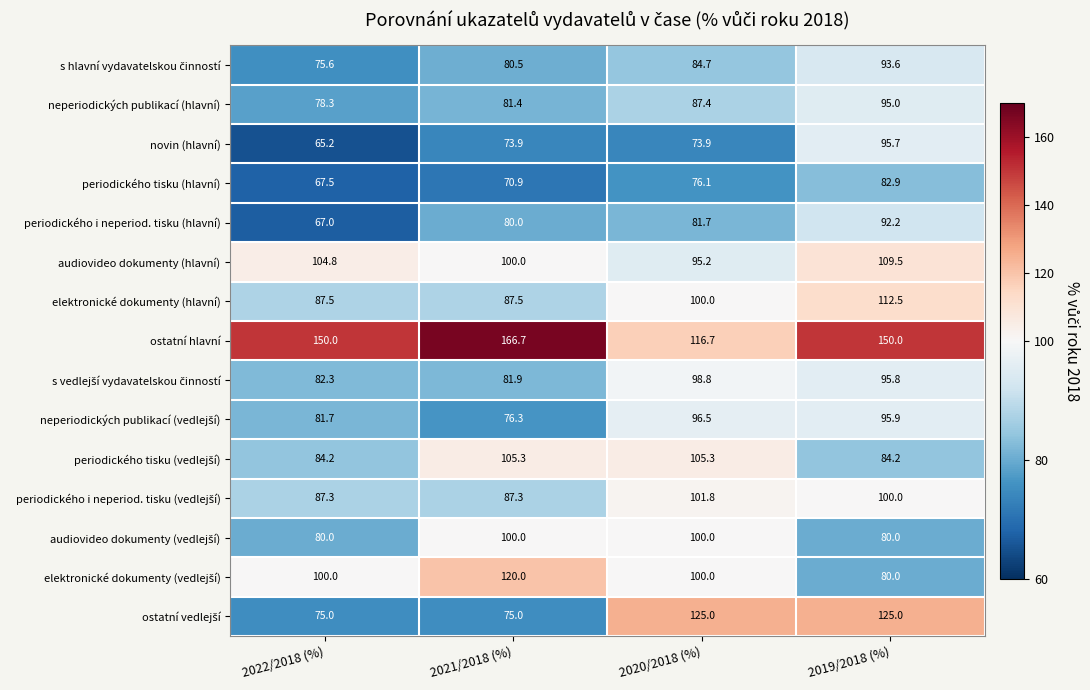

Which series has the largest total across all categories?

ostatní hlavní